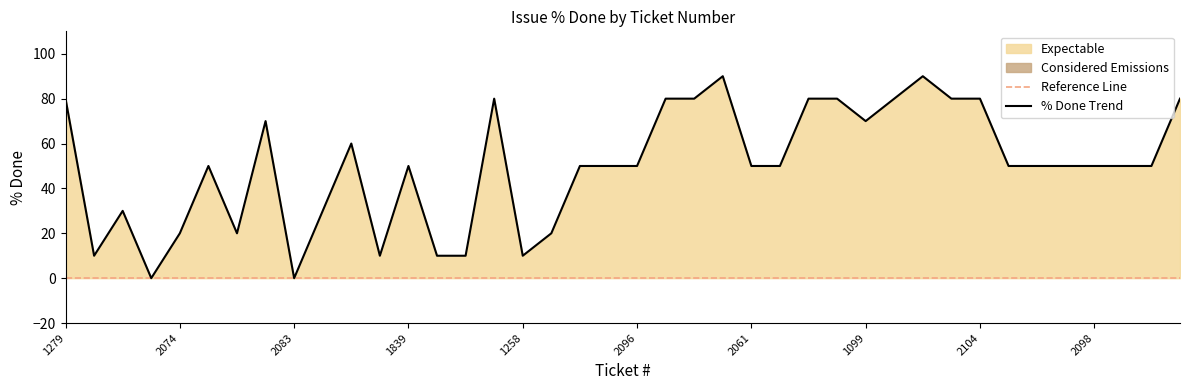

Is it true that the value at 1890 is 37?

False